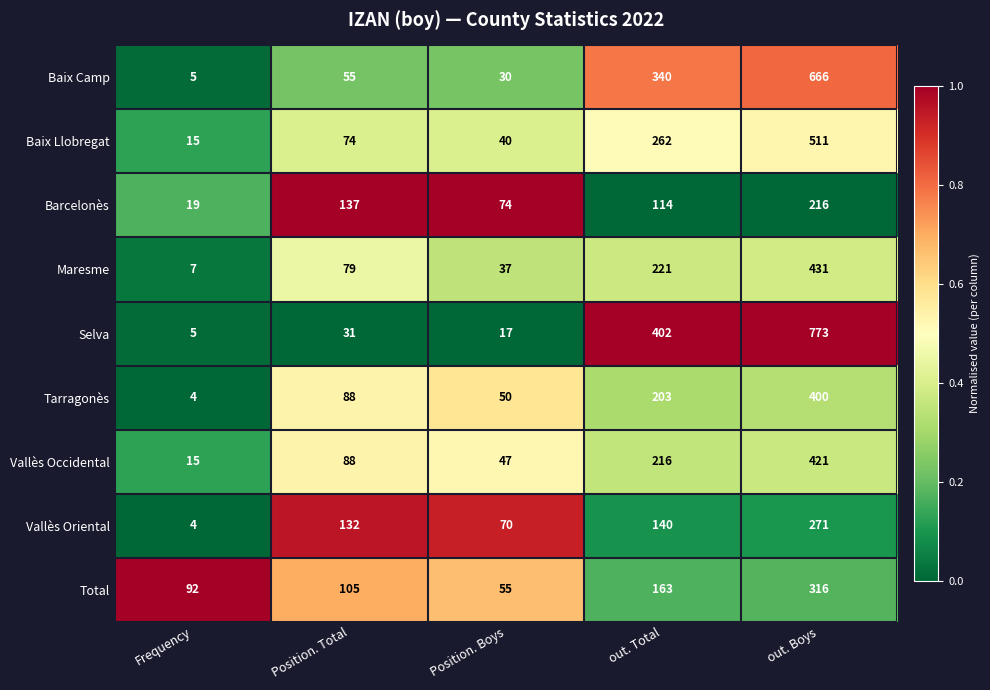

Read the Total value at out. Boys.

316